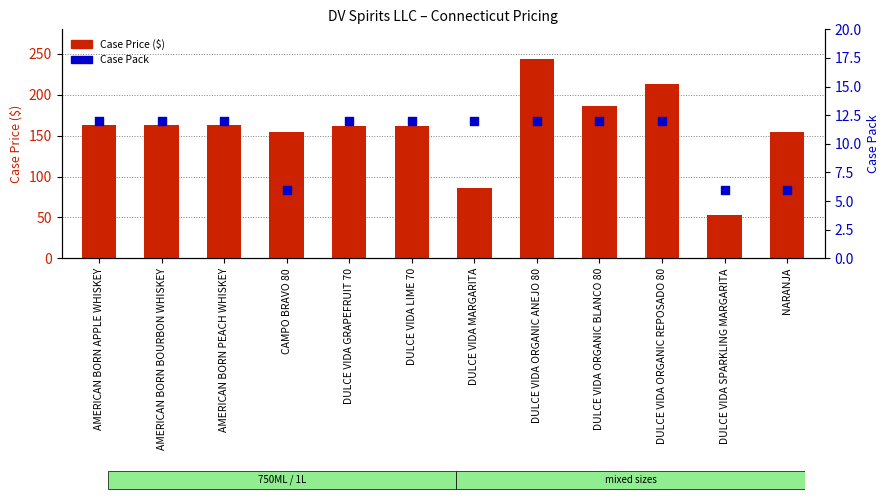

Which series has the largest total across all categories?

Case Price ($)